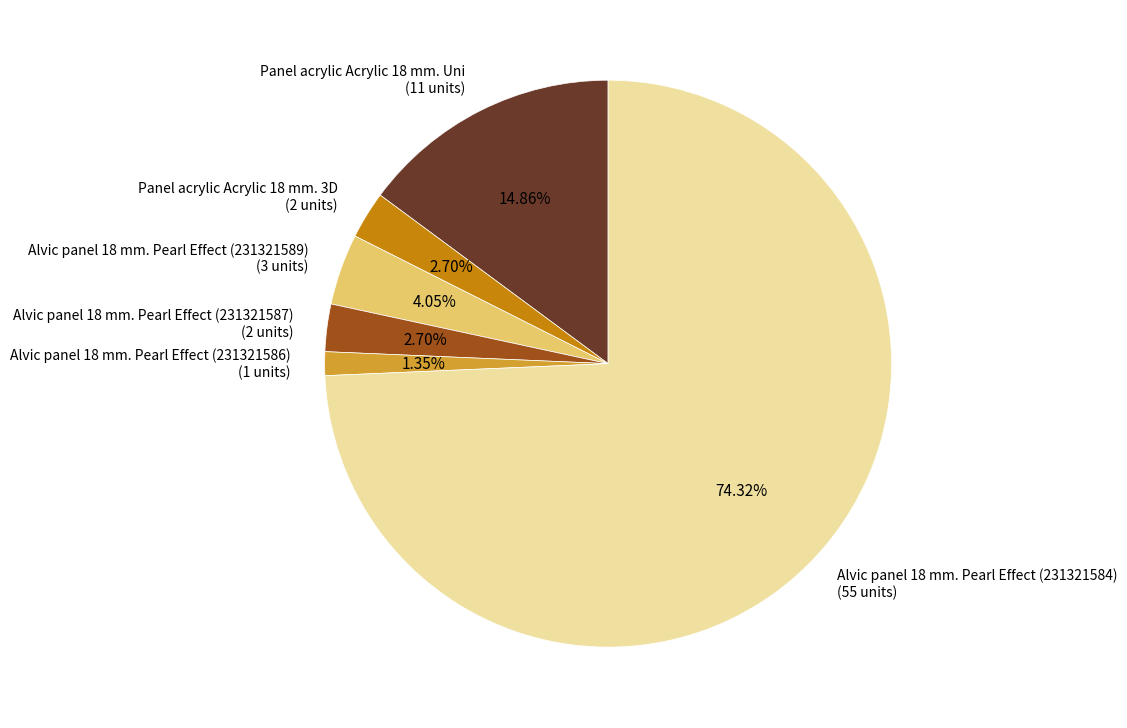

Is there any slice that represents more than half of the pie?

Yes